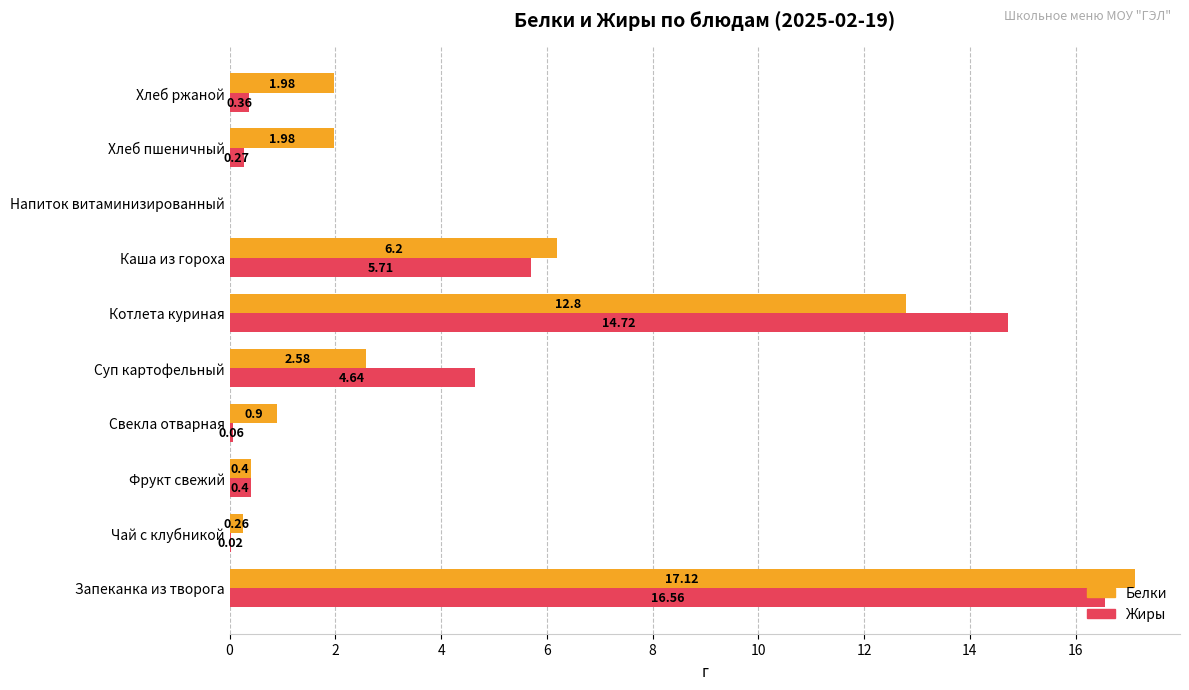

At which label does Жиры reach its peak?

Запеканка из творога